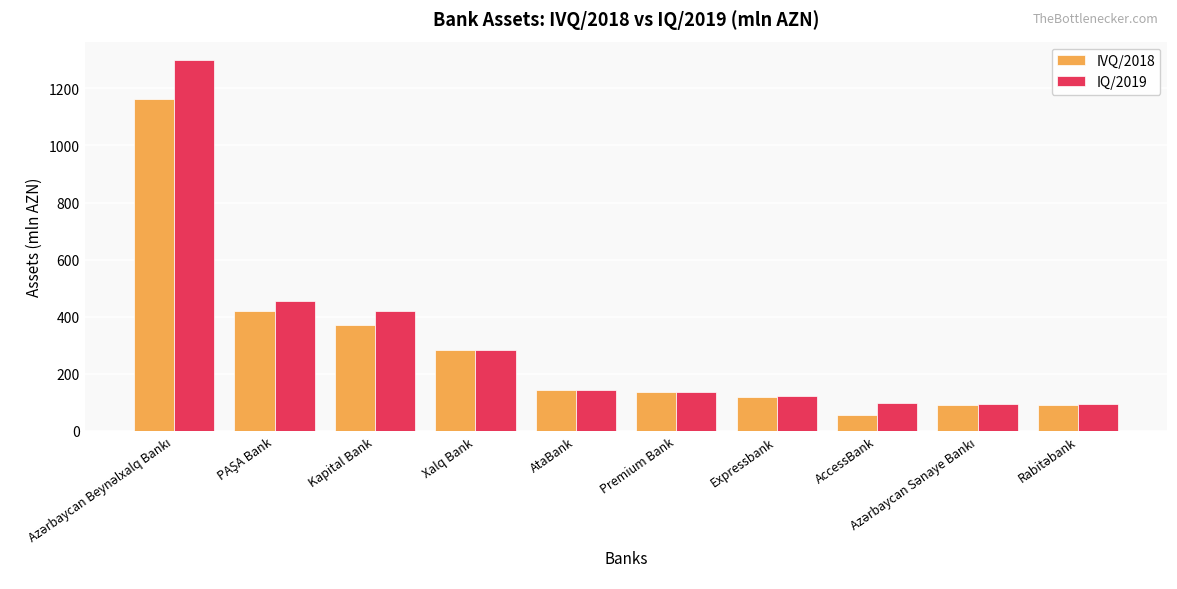

What is the minimum value shown in the chart?

56.6